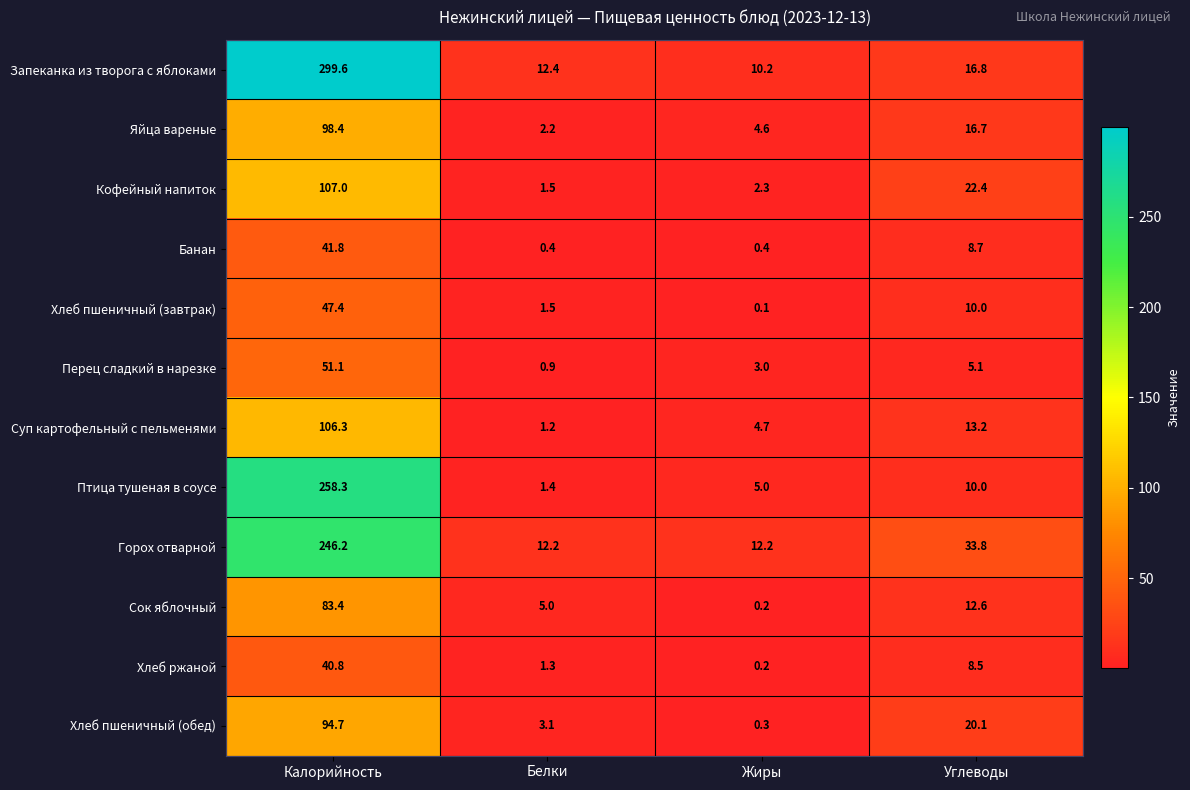

Is it true that Сок яблочный equals 12.6 at Углеводы?

True